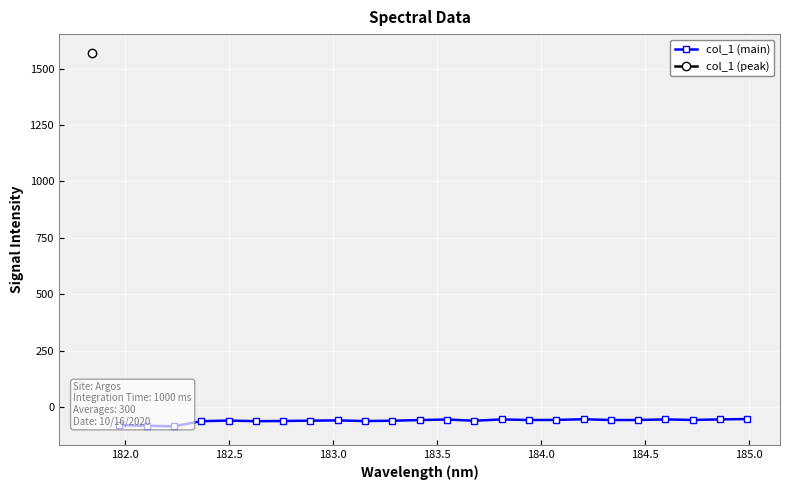

The value at 11 is -90.8. True or false?

False